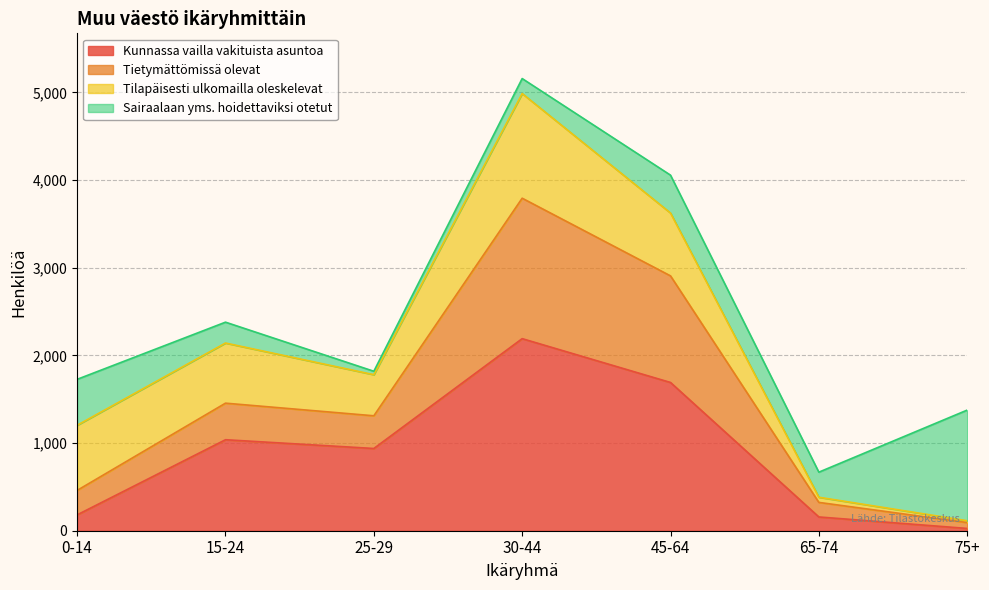

At which label does Kunnassa vailla vakituista asuntoa reach its peak?

30-44